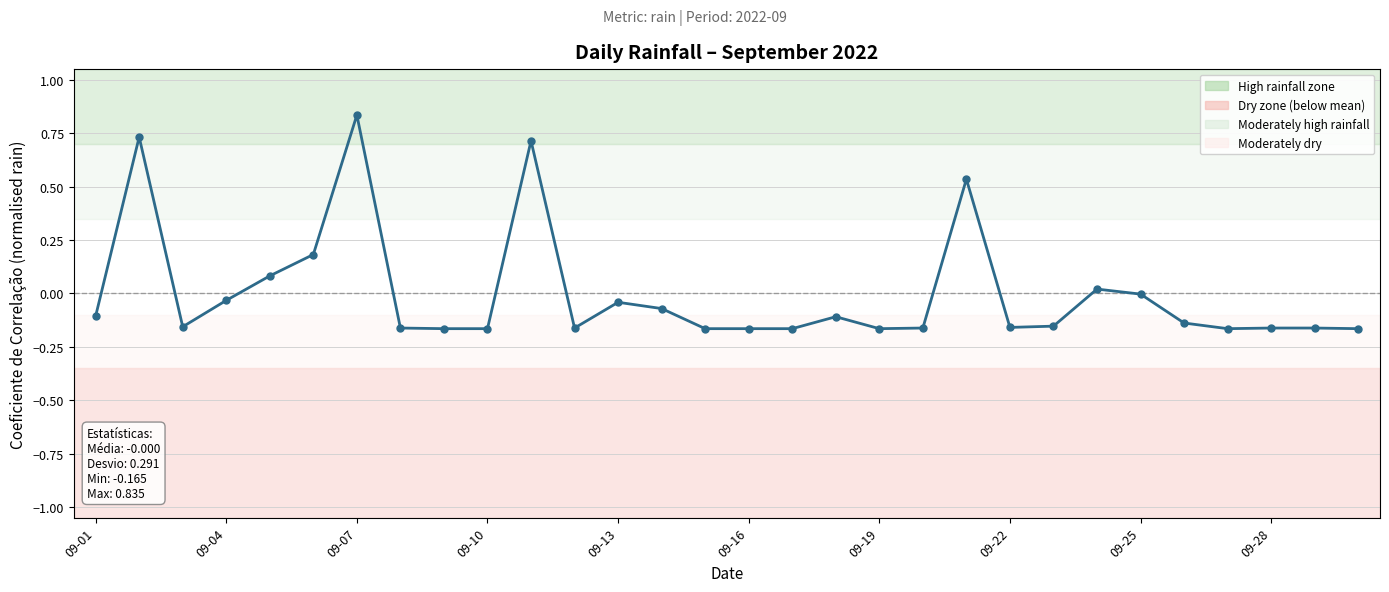

What is the difference between the second highest and second lowest values?

0.9